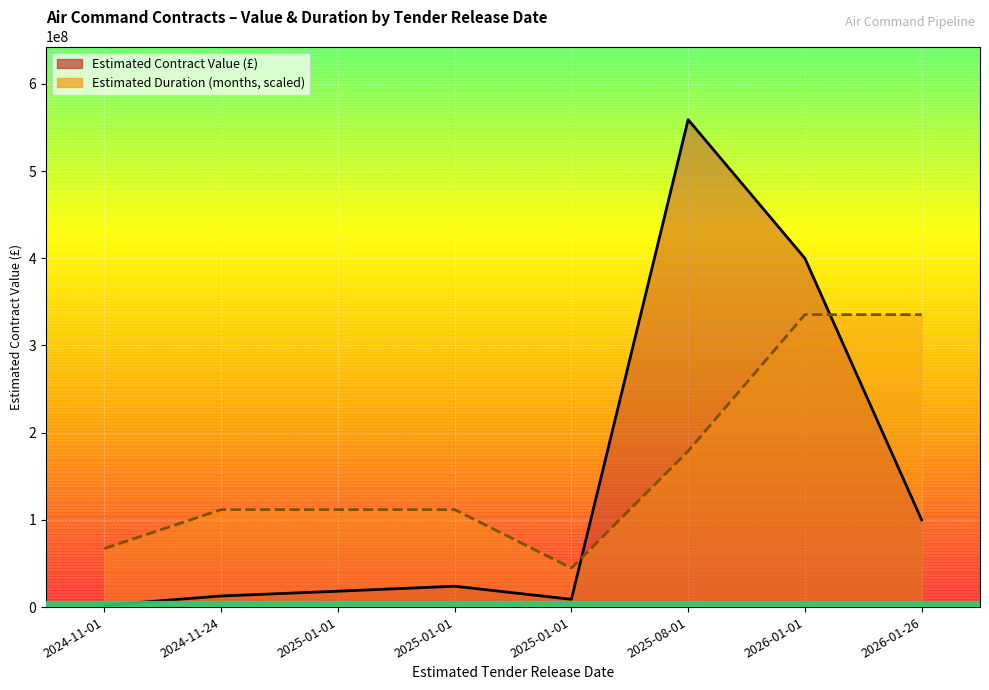

Where does the Estimated Duration (scaled) series first go above 111799999?

2024-11-24